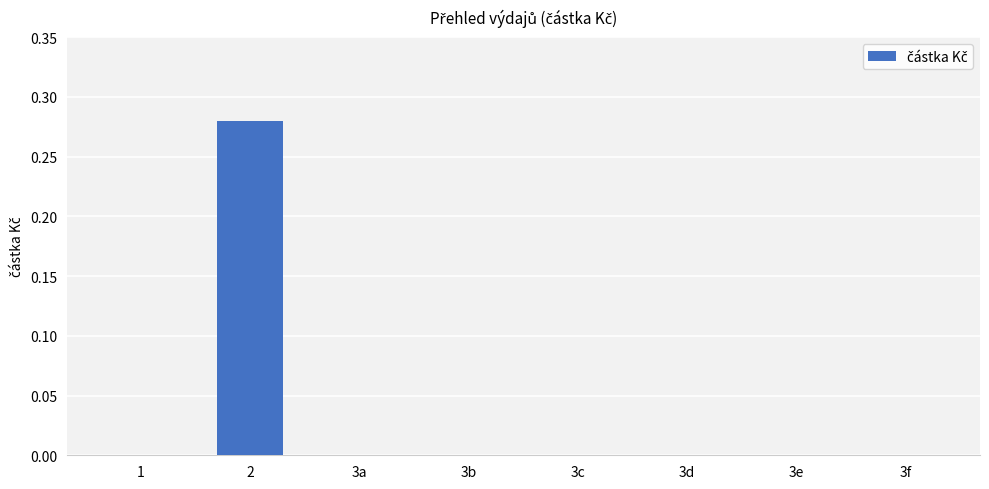

Count the values in the range 0 to 1.

8